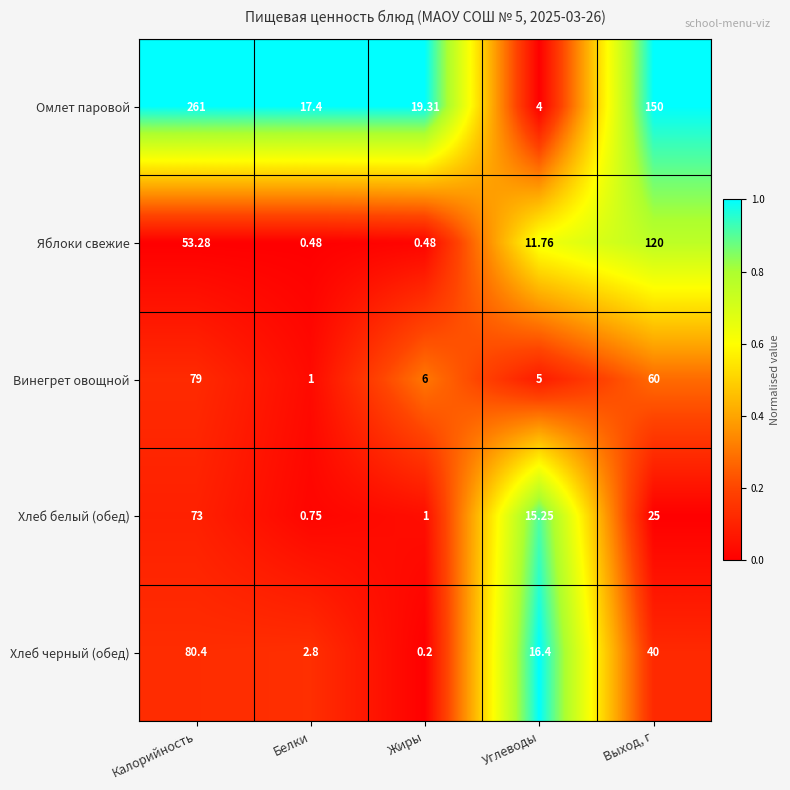

At which category is the sum across all series the highest?

Калорийность